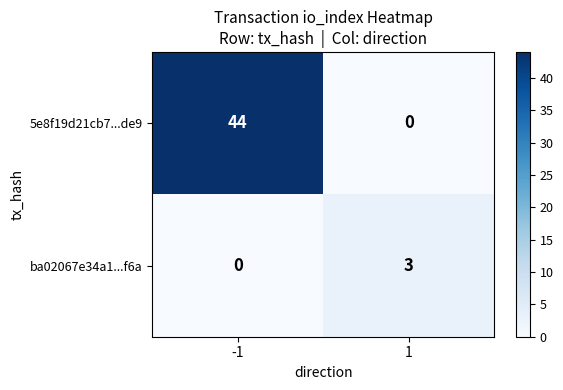

The 5e8f19d21cb7...de9 series shows 0 at 1. True or false?

True